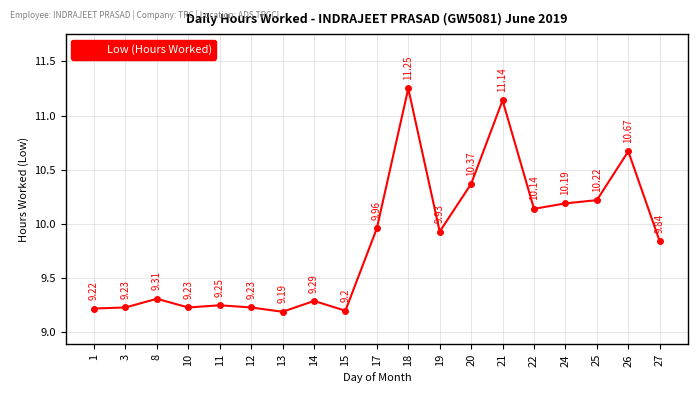

Which category has the lowest value across all series?

13